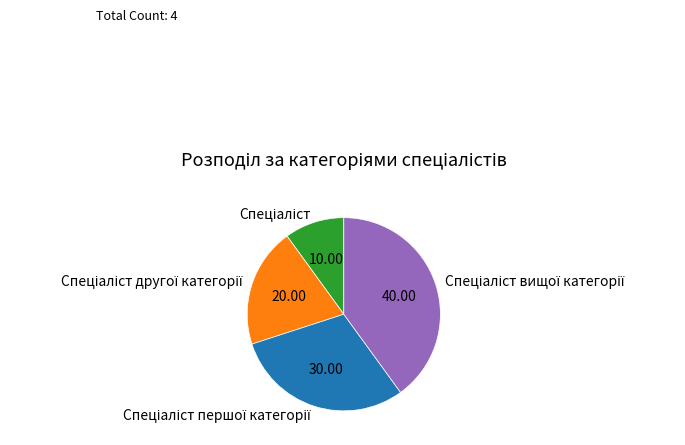

Is there any slice that represents more than half of the pie?

No